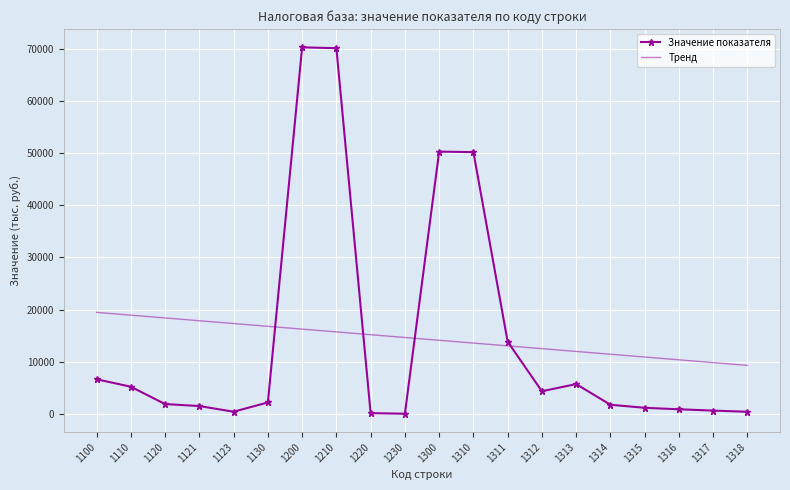

What is the spread (max minus min) of values at 1220?

15042.5